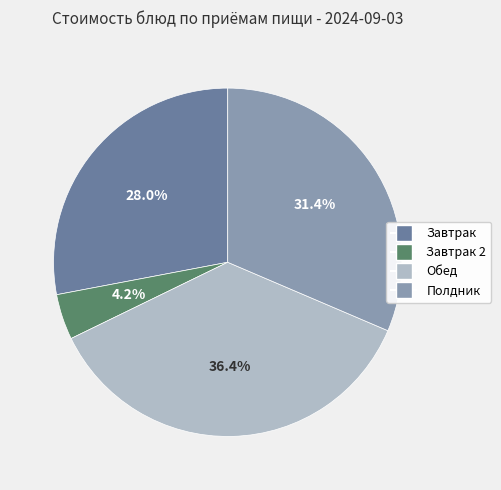

To the nearest percent, what is the difference between the largest and smallest slice percentages?

32%